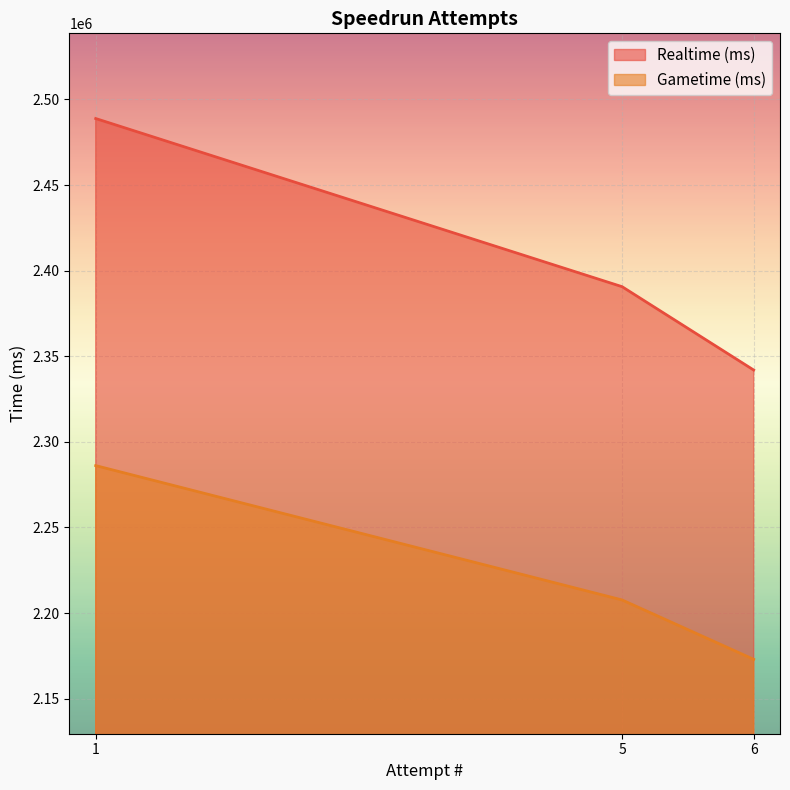

What is the minimum value for Gametime (ms)?

2172940